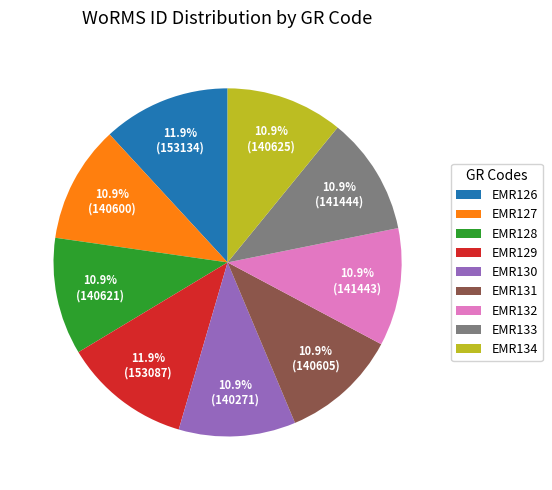

To the nearest percent, what percentage of the pie is EMR131?

11%